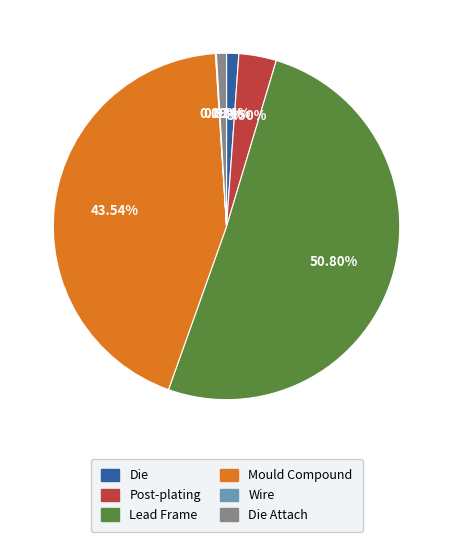

What is the majority slice?

Lead Frame